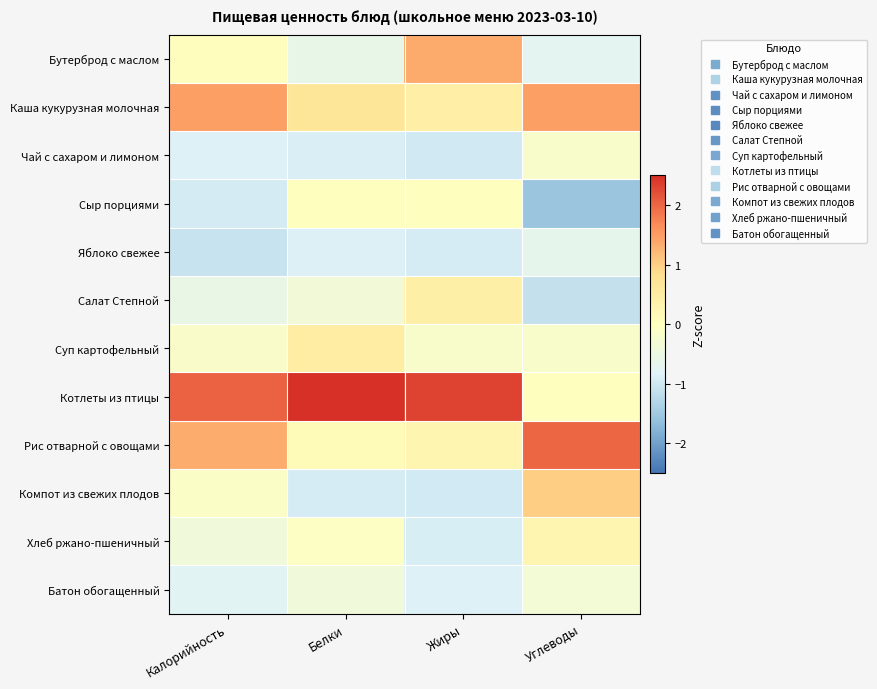

Between Калорийность and Белки, which is larger?

Калорийность